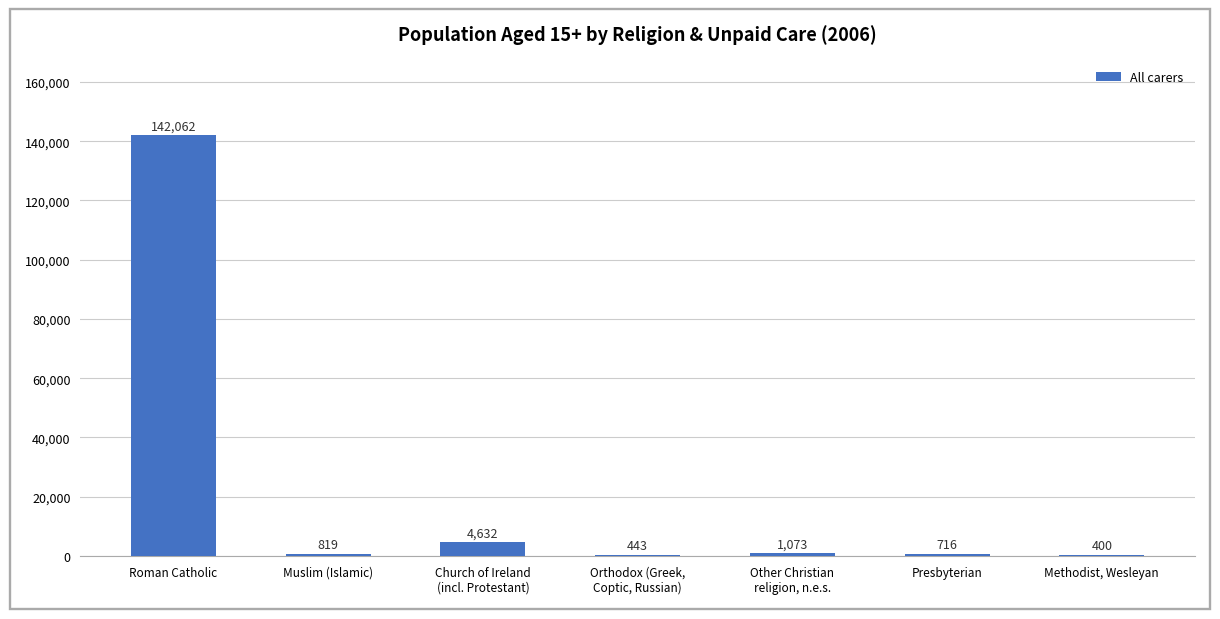

Count the number of data series in this chart.

1